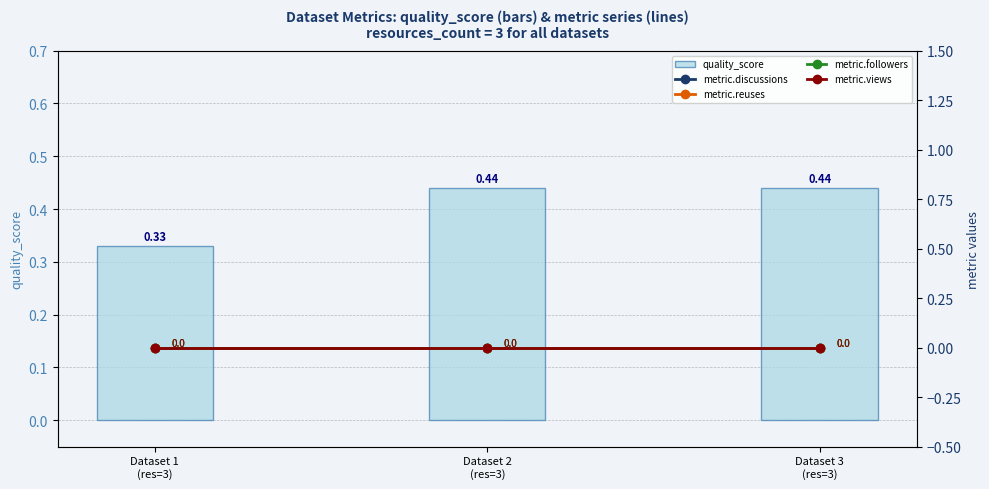

Reading right to left, transcribe all the data shown in this chart.

quality_score: 0.4	0.4	0.3
metric.discussions: 0.0	0.0	0.0
metric.reuses: 0.0	0.0	0.0
metric.followers: 0.0	0.0	0.0
metric.views: 0.0	0.0	0.0